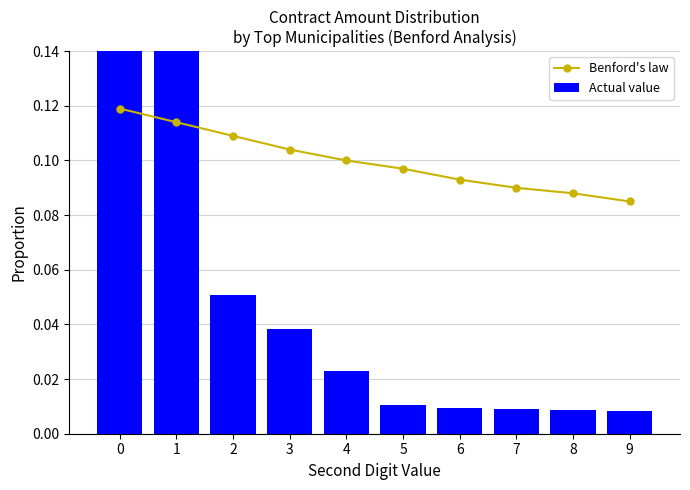

Is the value of Actual value at 2 greater than the value of Benford's law at 7?

No